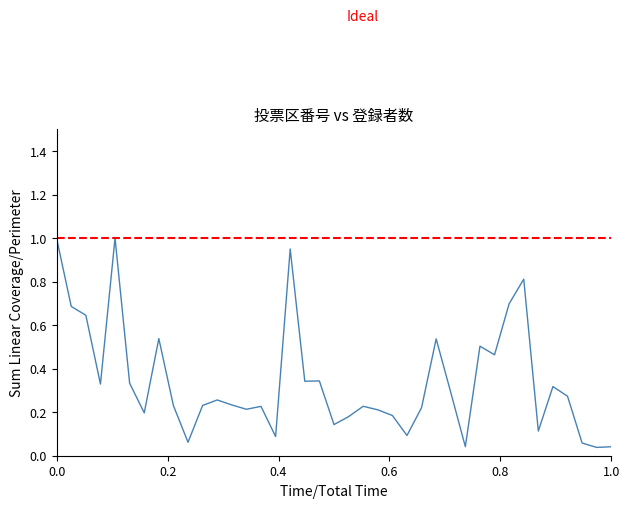

Is it true that the value at 5 is 1.0?

True